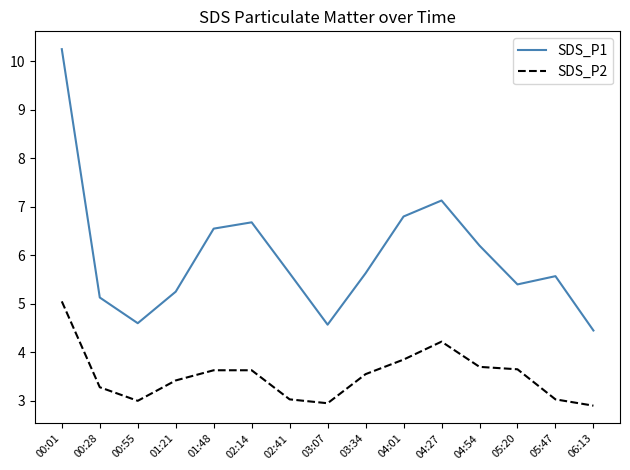

What position from the left is 02:41?

7